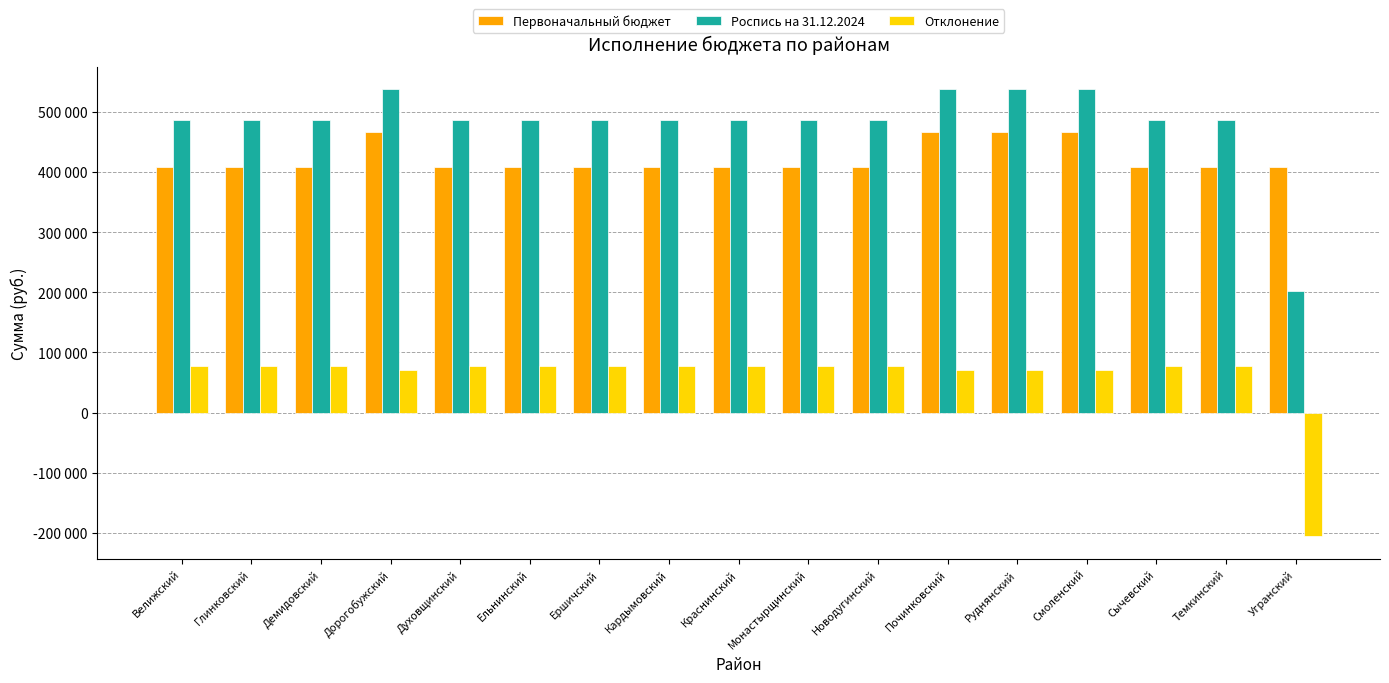

Does the chart contain stacked bars?

No